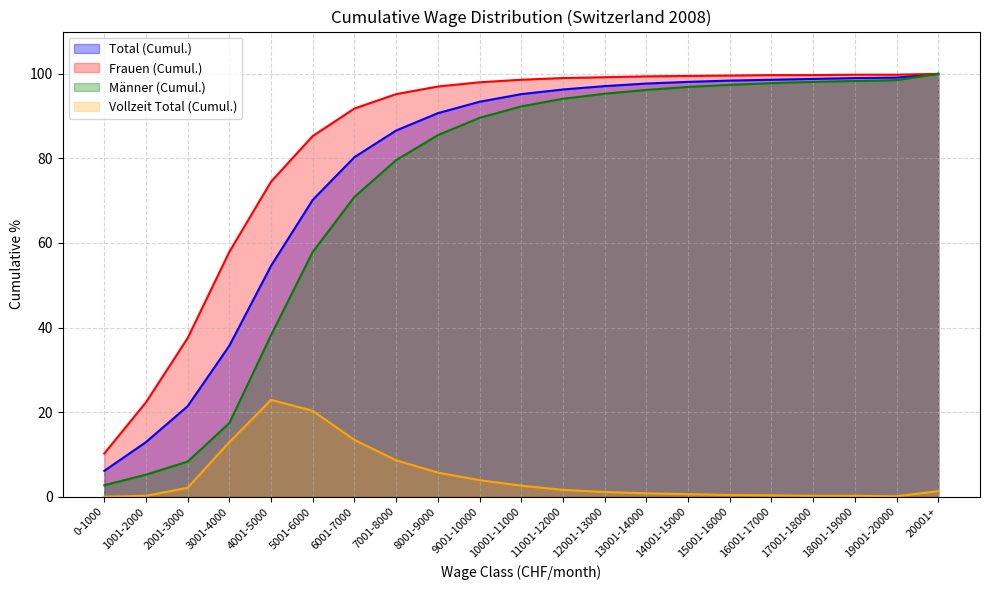

What is the average value of the Vollzeit Total (Cumul.) series?

4.7